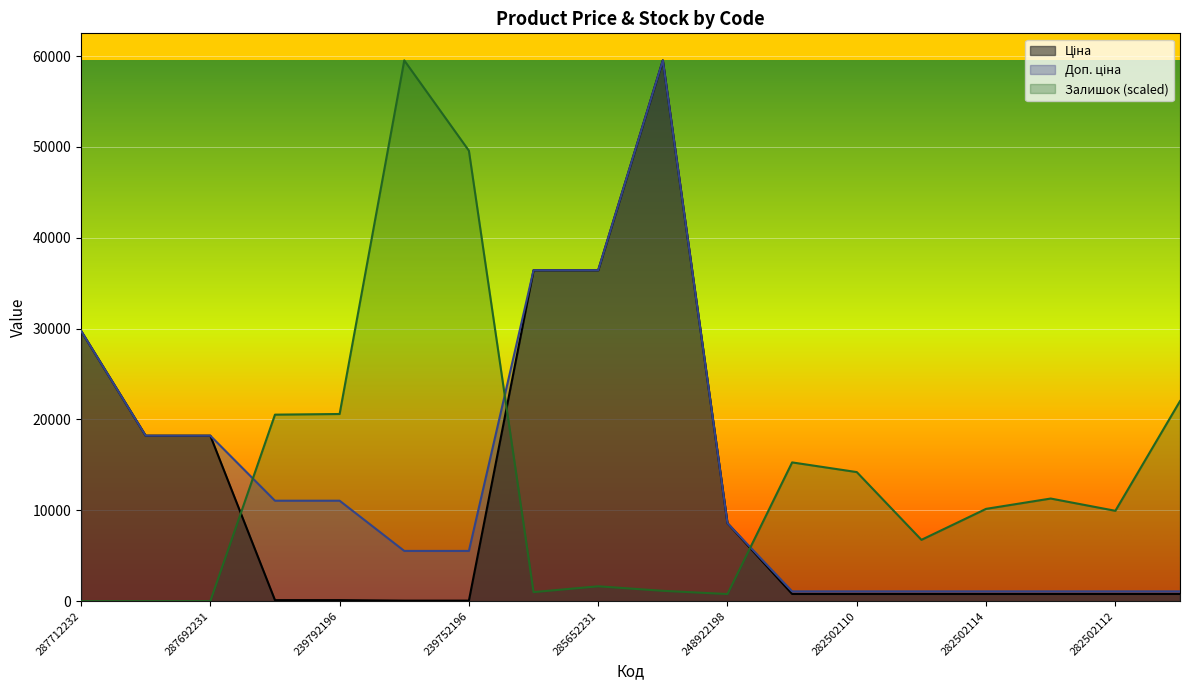

What is the total value across all series at 287692231?

36424.0